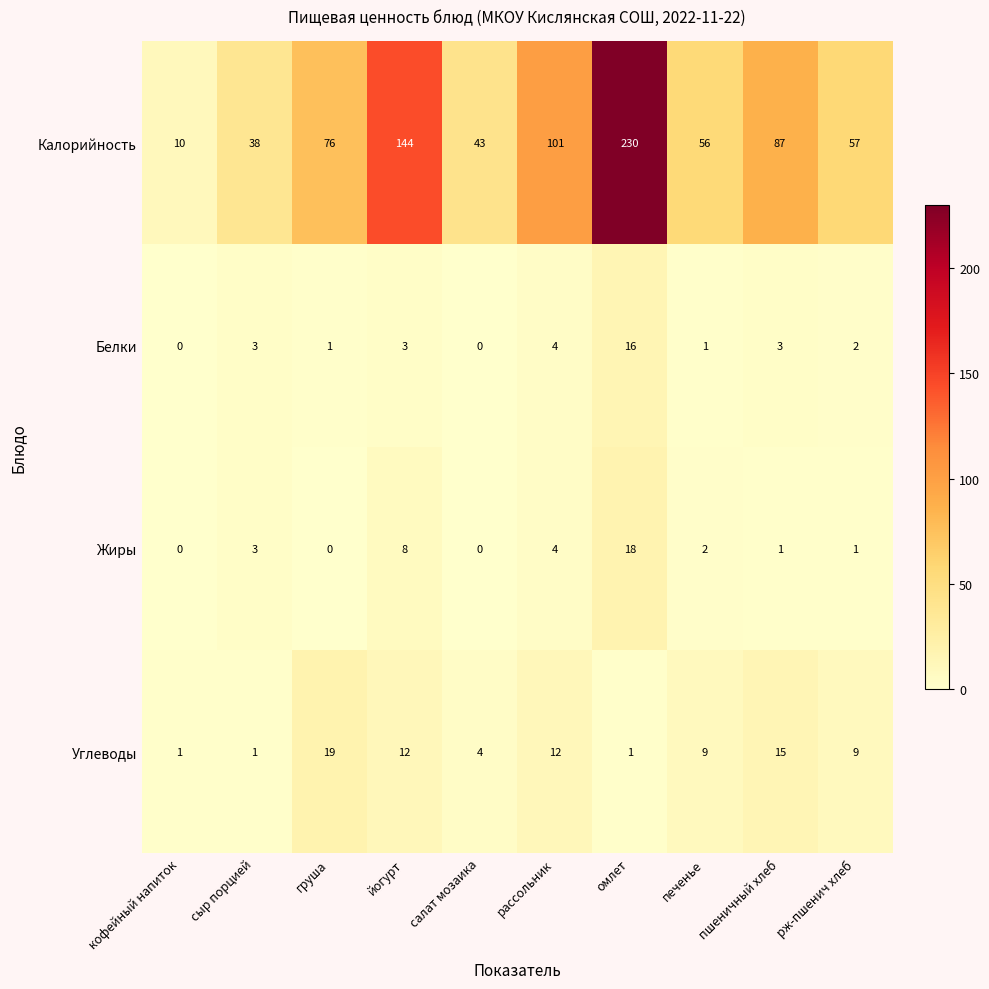

What is the maximum value shown in the chart?

230